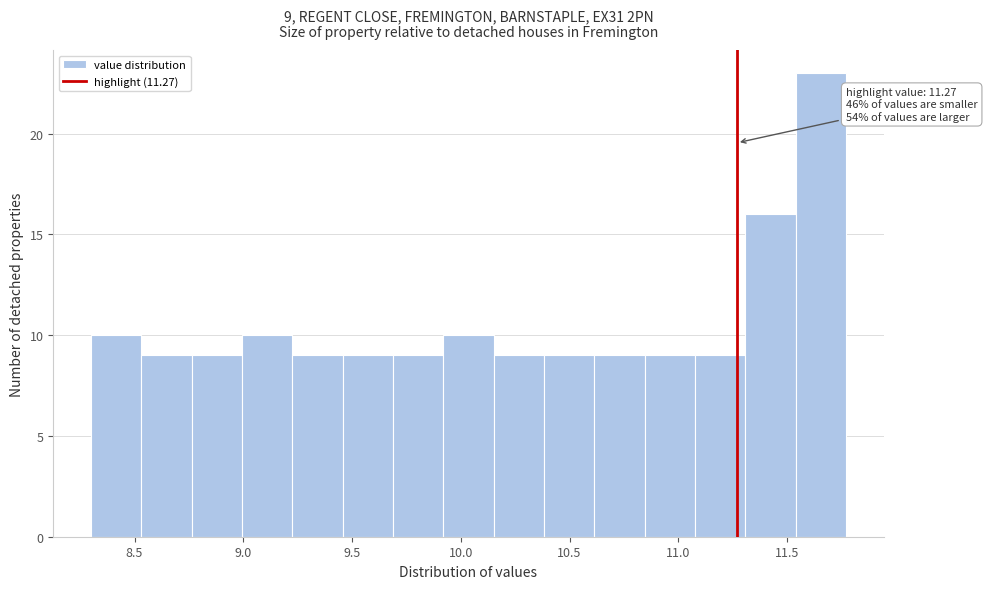

Over which range of the x-axis is the bar tallest?

11.55 to 11.75